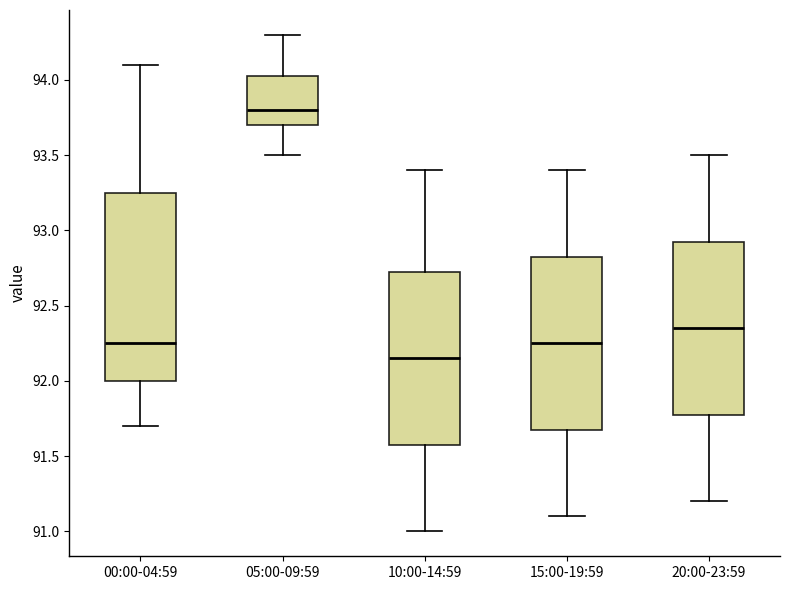

Which box is the tallest, from its lower edge to its upper edge?

00:00-04:59